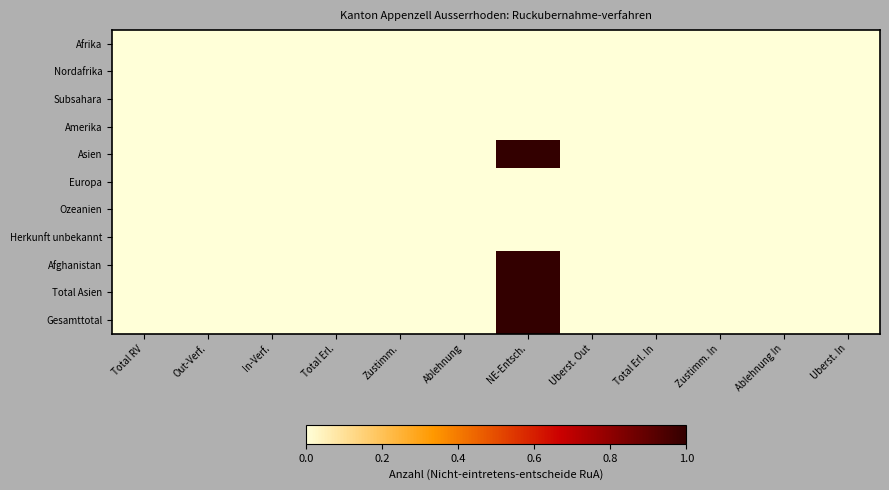

Between Total RV and NE-Entsch., which series saw the biggest shift?

Asien